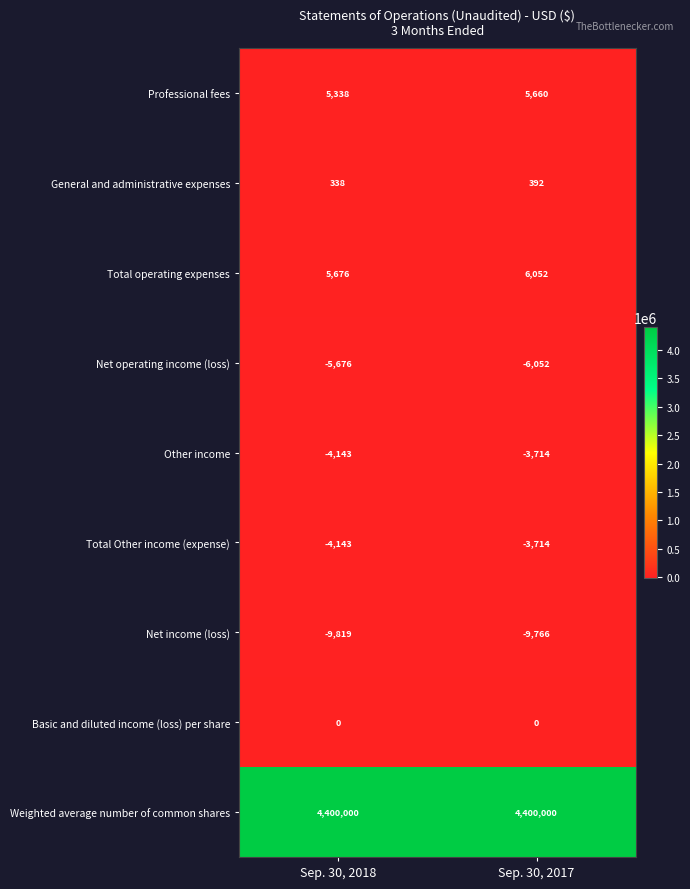

What is the average value of the Weighted average number of common shares series?

4400000